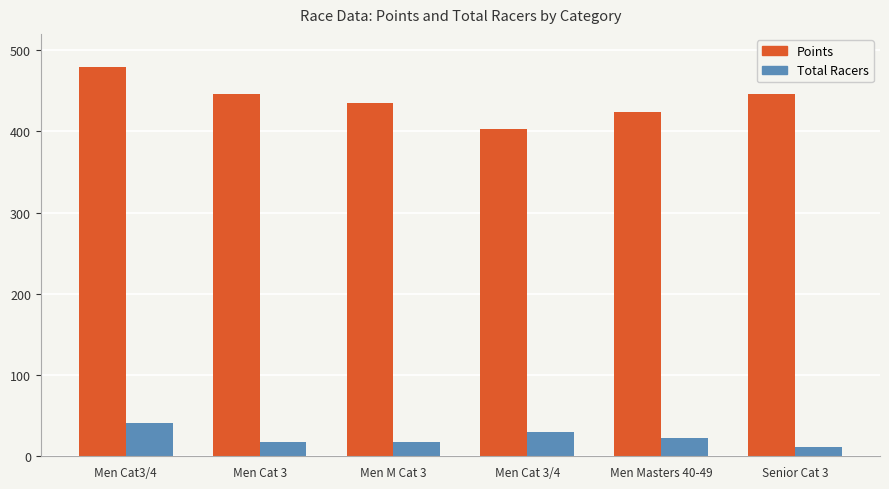

How many distinct data groups are displayed?

2